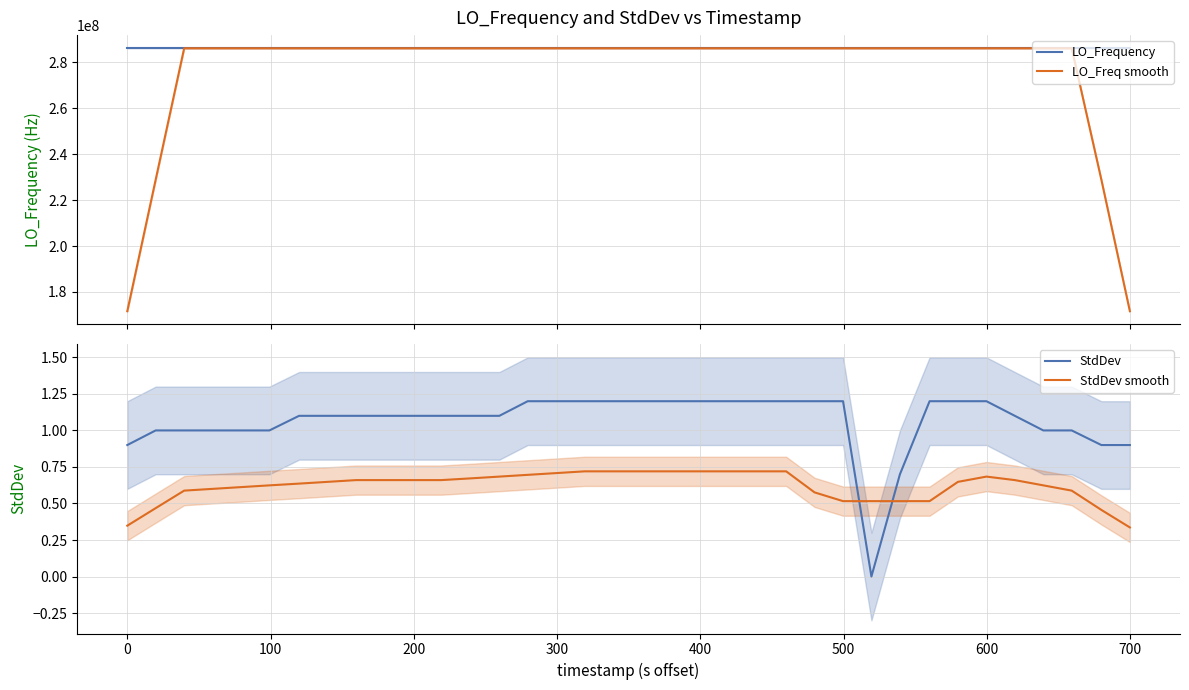

True or false: LO_Frequency and StdDev intersect in this chart.

False